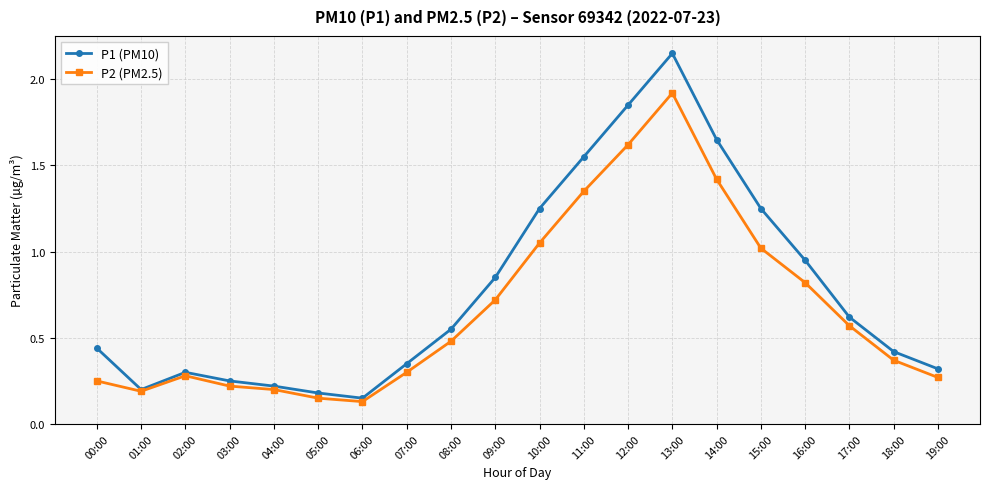

What is the difference between the maximum and minimum values in the P2 (PM2.5) series?

1.8